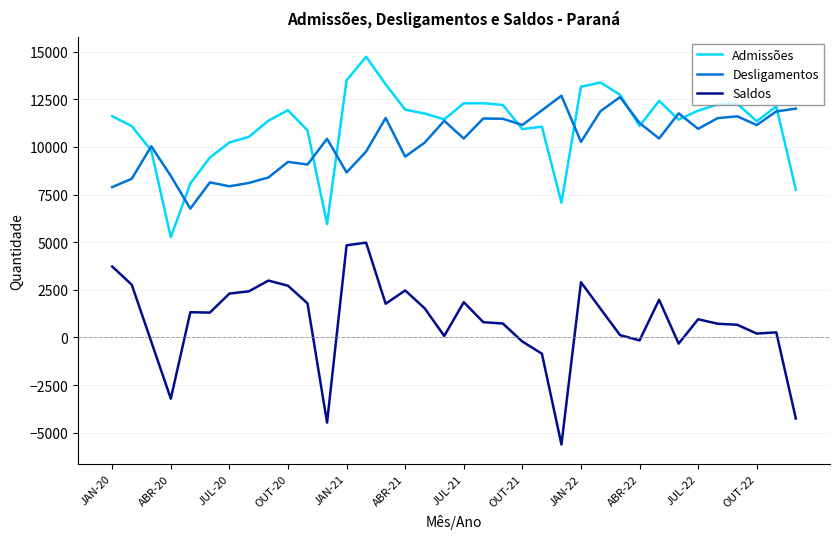

What is the minimum value for Saldos?

-5624